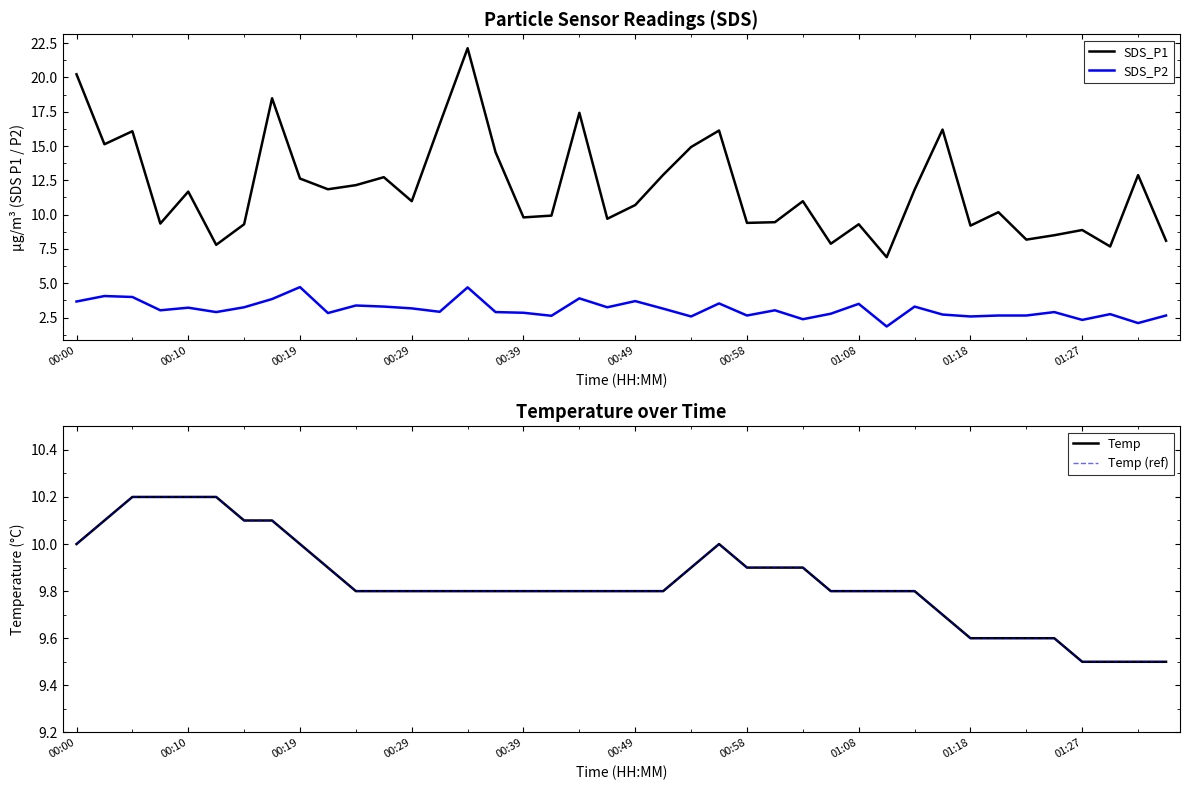

How many intersections are there between SDS_P1 and Temp (ref)?

15